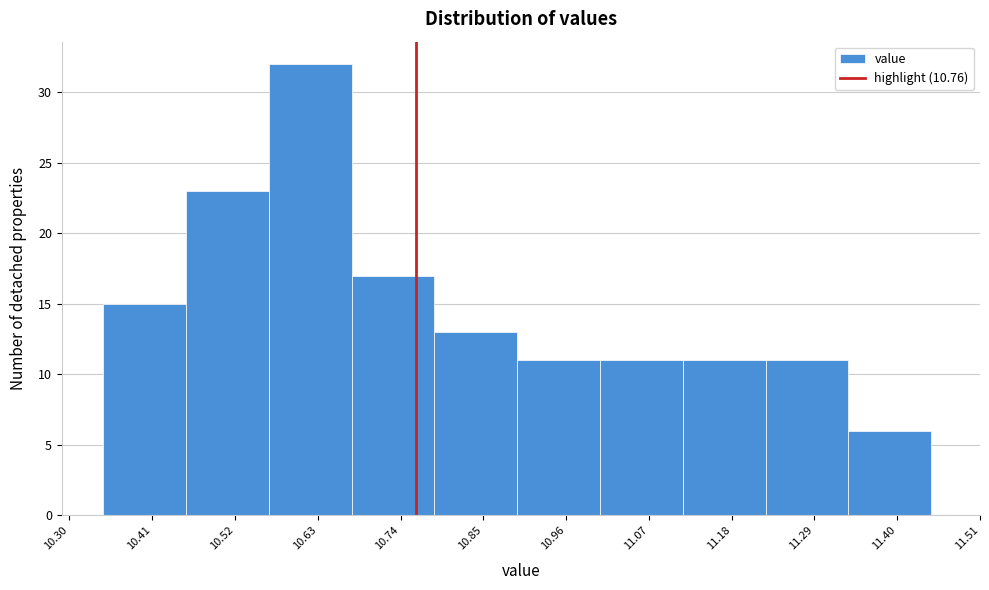

Reading left to right, list every bar in this chart as the range it spans on the x-axis followed by its height. Neither the bar edges nor the heights are printed on the chart, so give them approximately, as read against the axes.

10.345 to 10.455: 15
10.455 to 10.565: 23
10.565 to 10.675: 32
10.675 to 10.785: 17
10.785 to 10.895: 13
10.895 to 11.005: 11
11.005 to 11.115: 11
11.115 to 11.225: 11
11.225 to 11.335: 11
11.335 to 11.445: 6